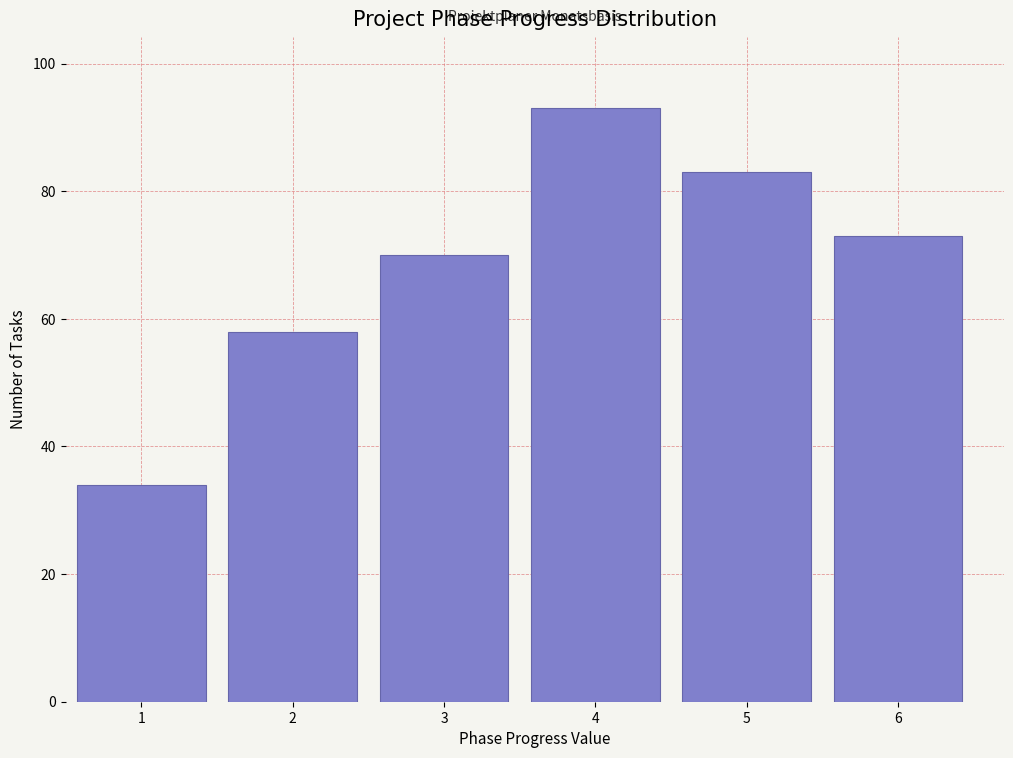

How tall is the bar that spans 5.5 to 6.5 on the x-axis? The values are not printed on the chart, so give them approximately, as read against the axis.

74